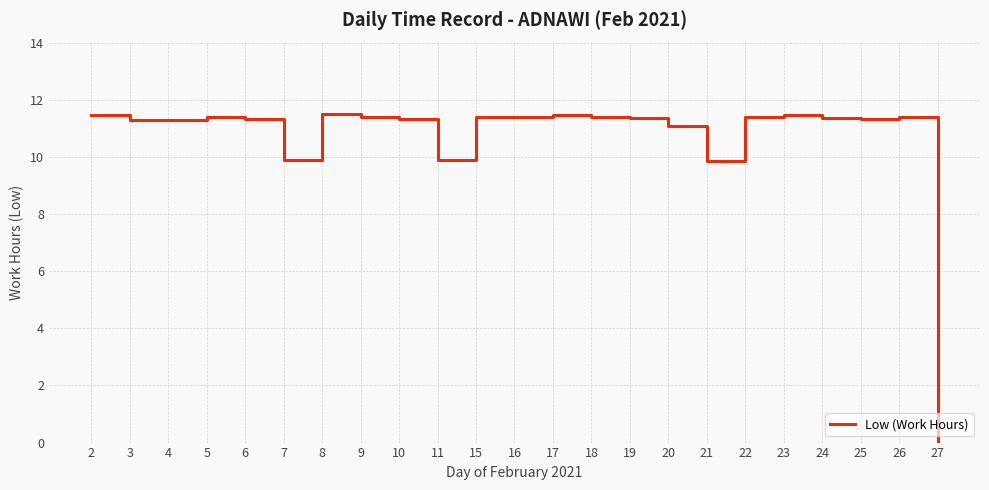

What is the ratio of the value at 24 to the value at 22?

1.0